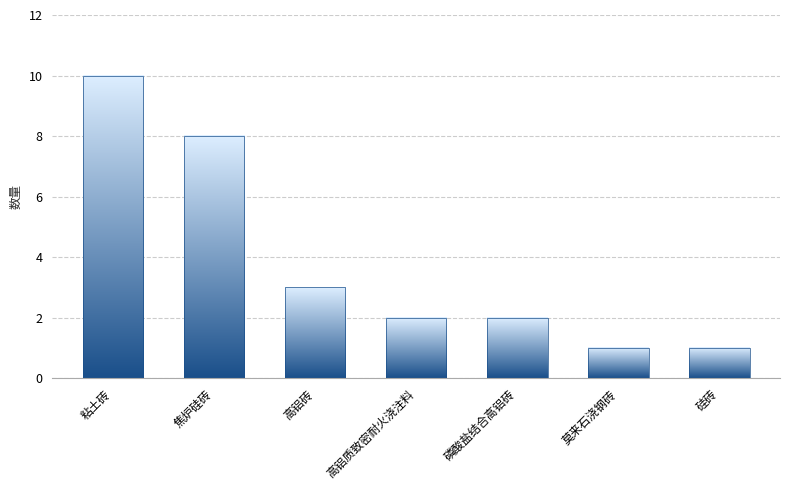

Reading right to left, extract all data points from this chart.

1	1	2	2	3	8	10